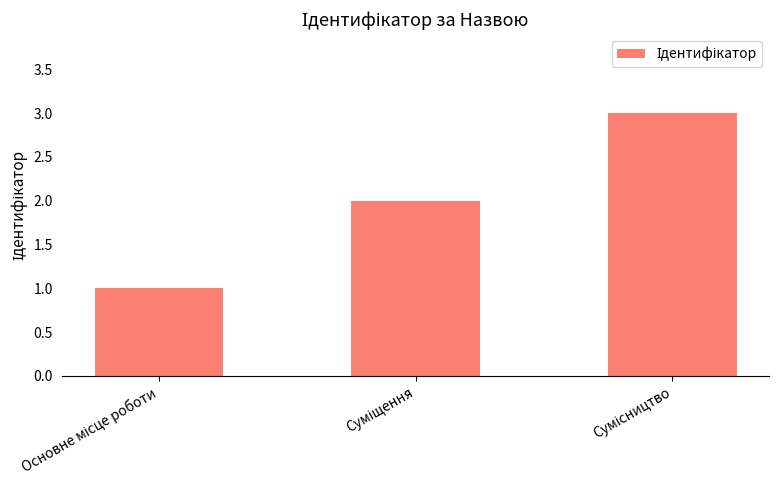

How many values are below 2?

1